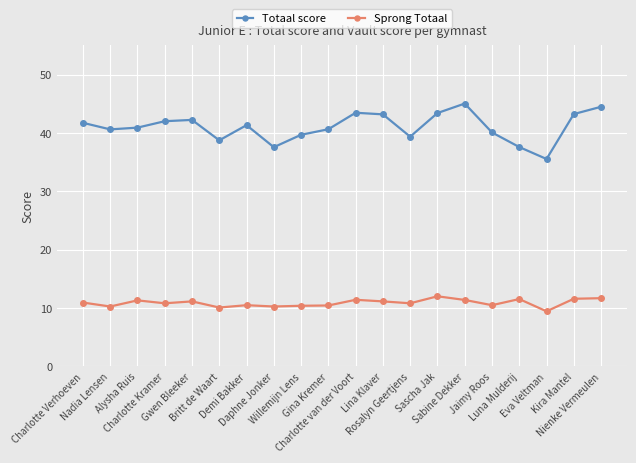

Which series has the largest total across all categories?

Totaal score